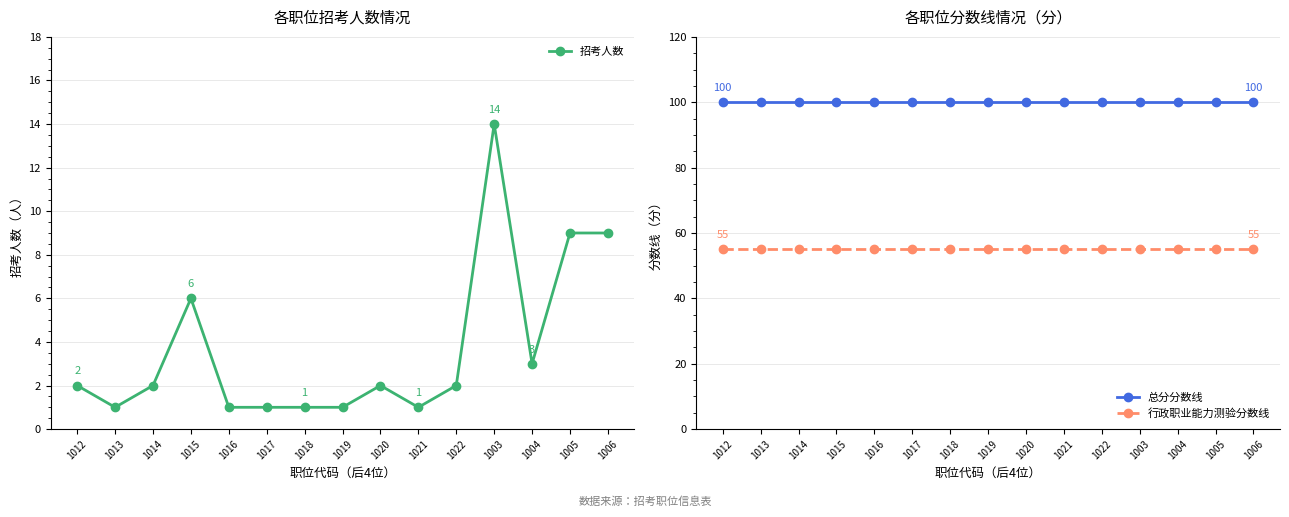

Rank the series at 1015 from lowest to highest value.

招考人数, 行政职业能力测验分数线, 总分分数线